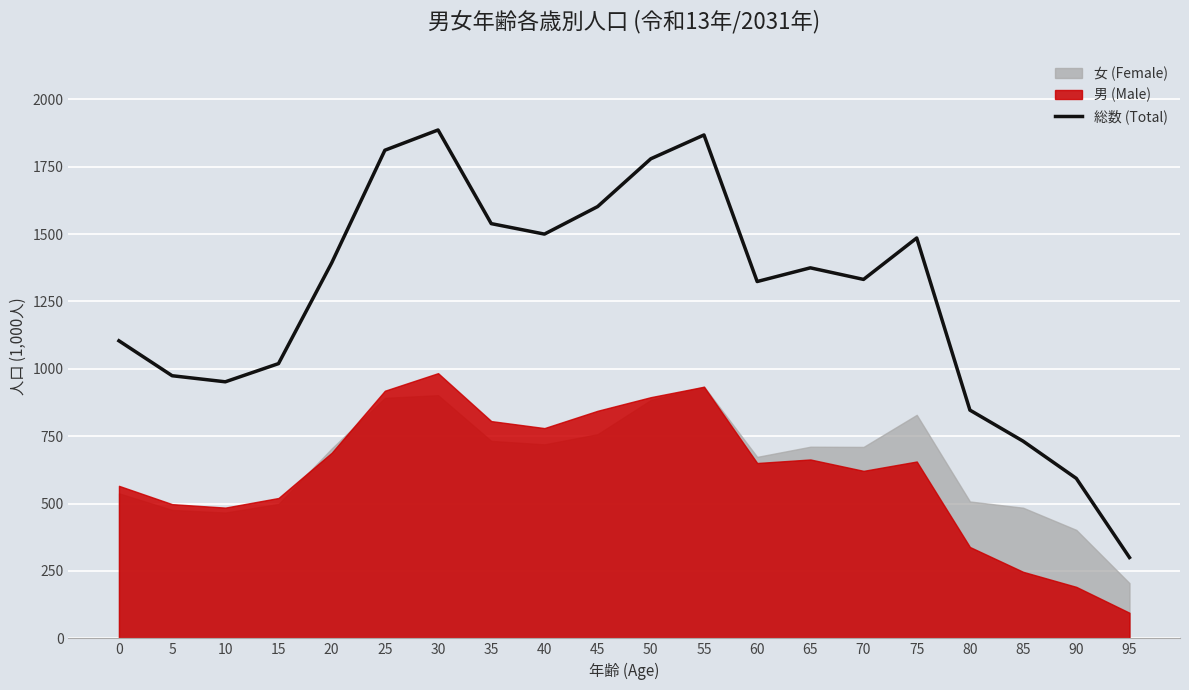

Rank the categories by value from lowest to highest.

95, 90, 85, 80, 10, 5, 15, 0, 60, 70, 65, 20, 75, 40, 35, 45, 50, 25, 55, 30